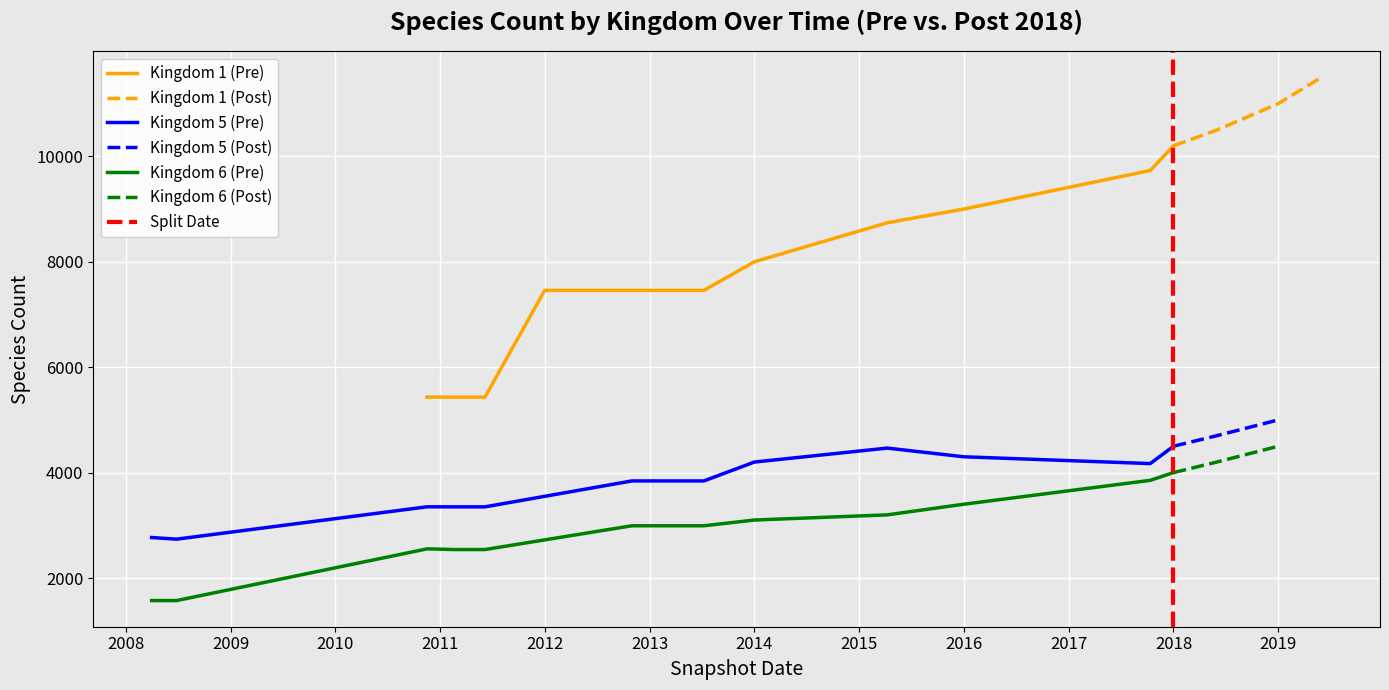

Which series has the largest total across all categories?

kingdom_1